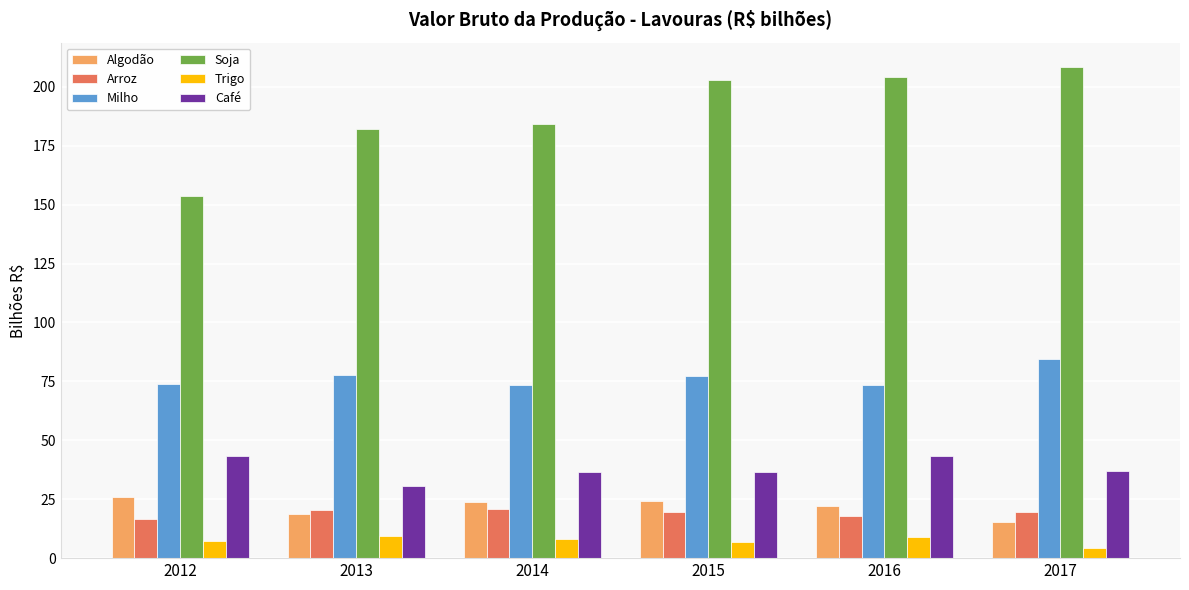

Is it true that Arroz equals 14.2 at 2014?

False